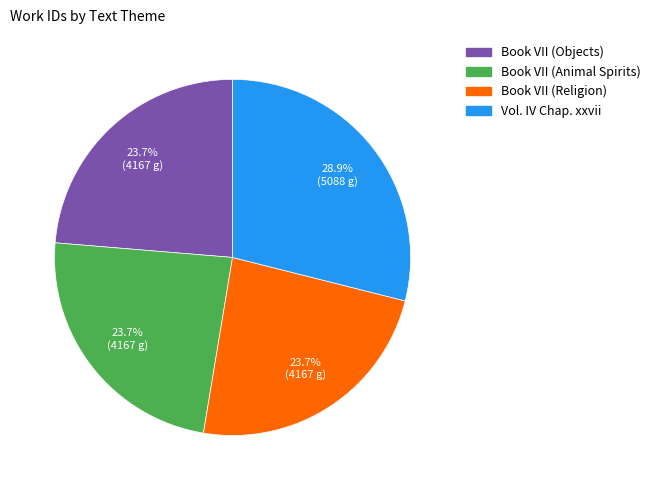

What is the ratio of the value at Vol. IV Chap. xxvii to the value at Book VII (Objects)?

1.2